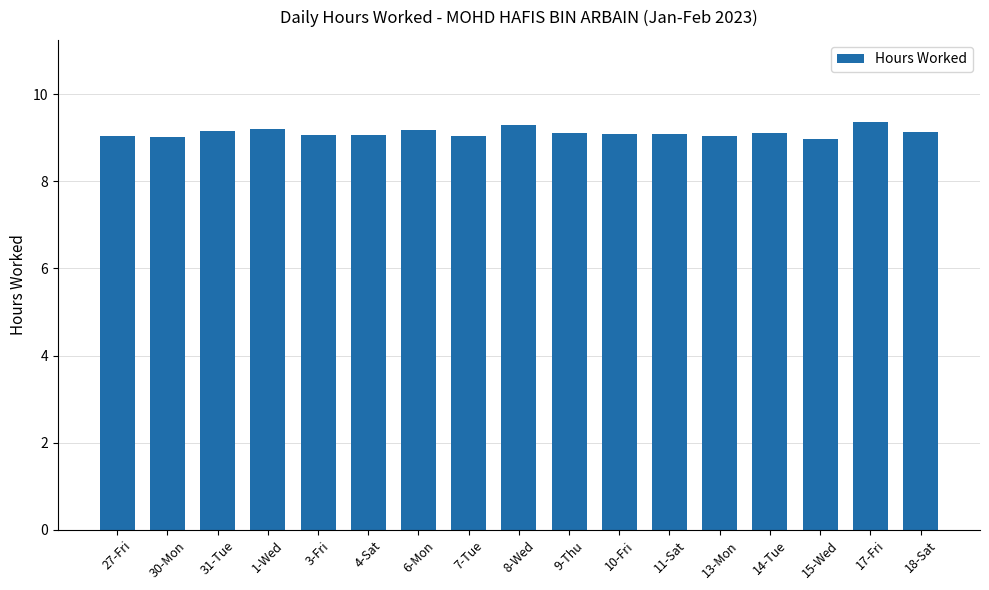

At which label does the data first exceed 9?

27-Fri